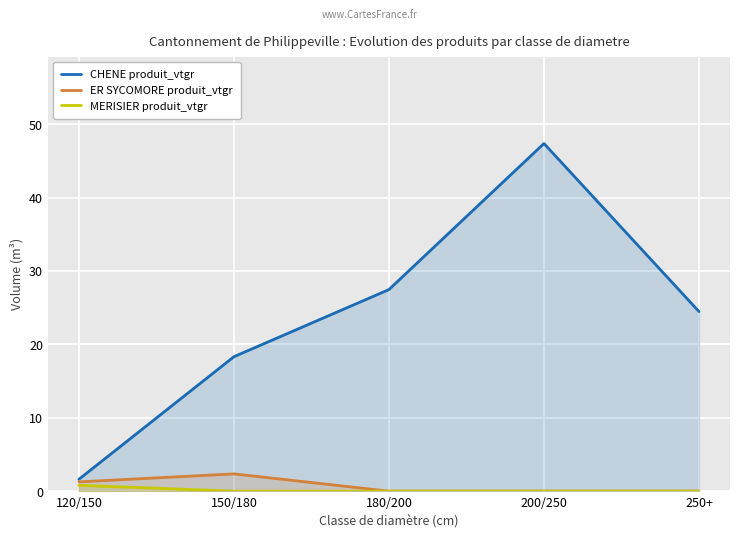

What is the label of the 4th point from the right?

150/180